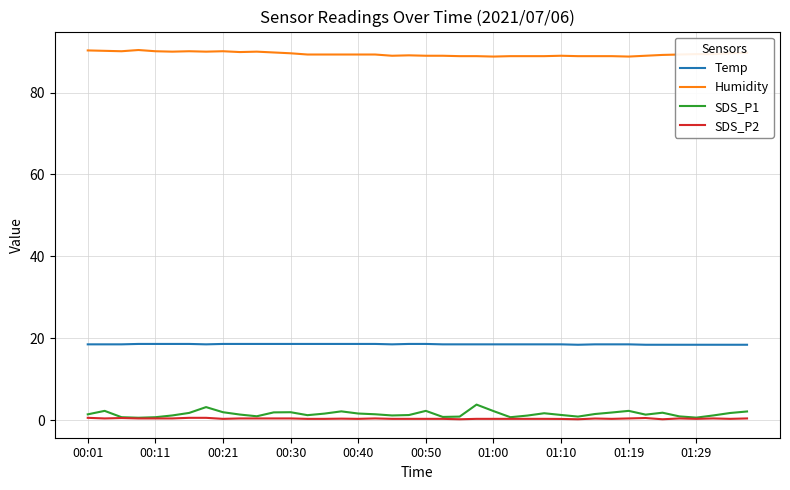

Which series has the largest total across all categories?

Humidity